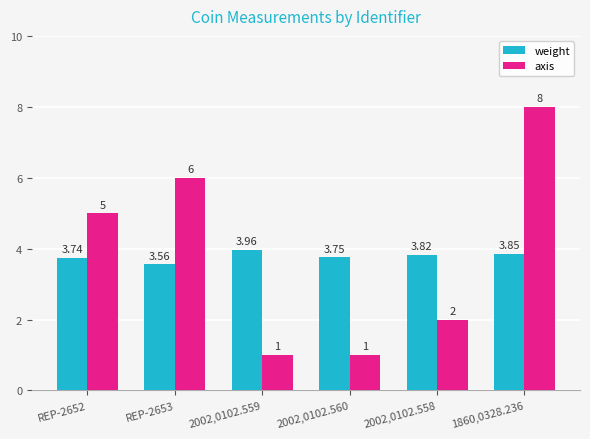

List the series in order of their overall mean, highest first.

axis, weight